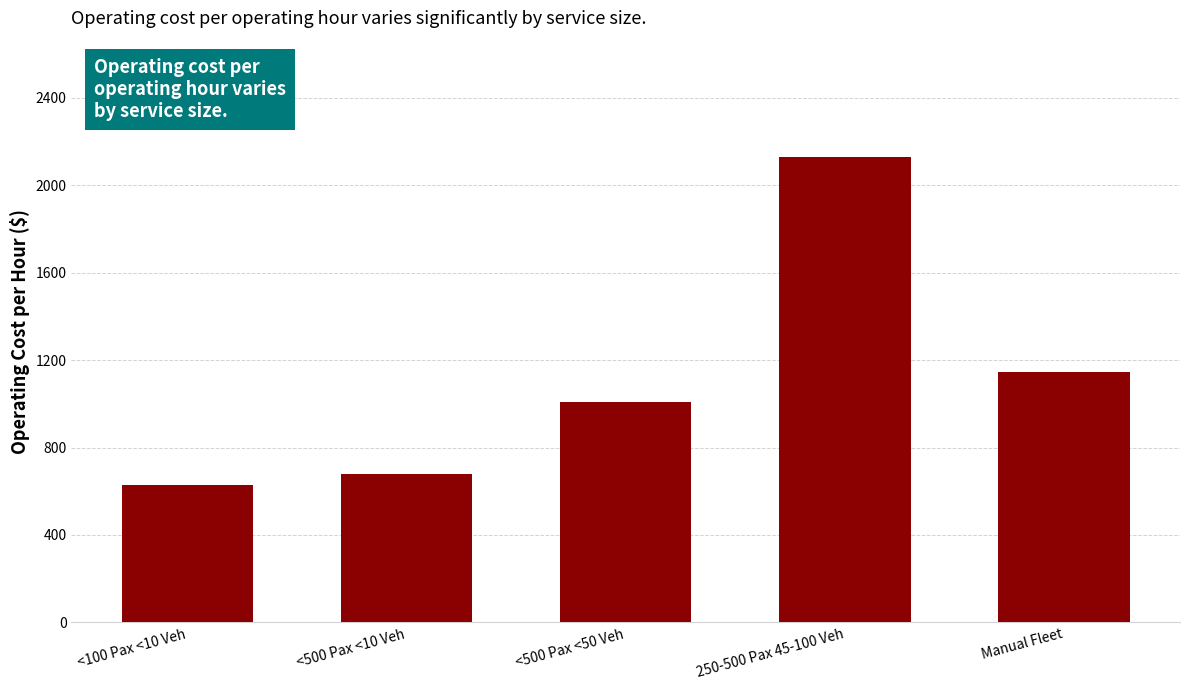

Reading right to left, transcribe all the data shown in this chart.

1147.4	2129.8	1007.0	679.0	630.7